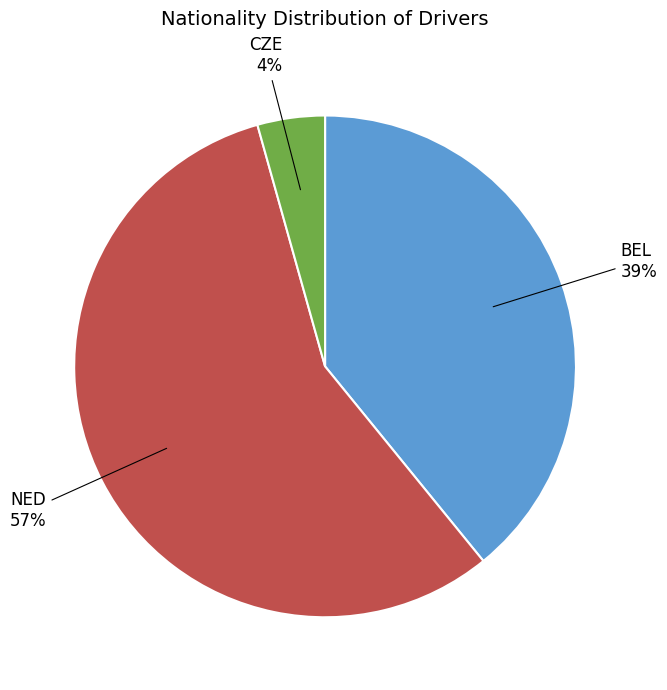

True or false: BEL accounts for 33% of the total.

False